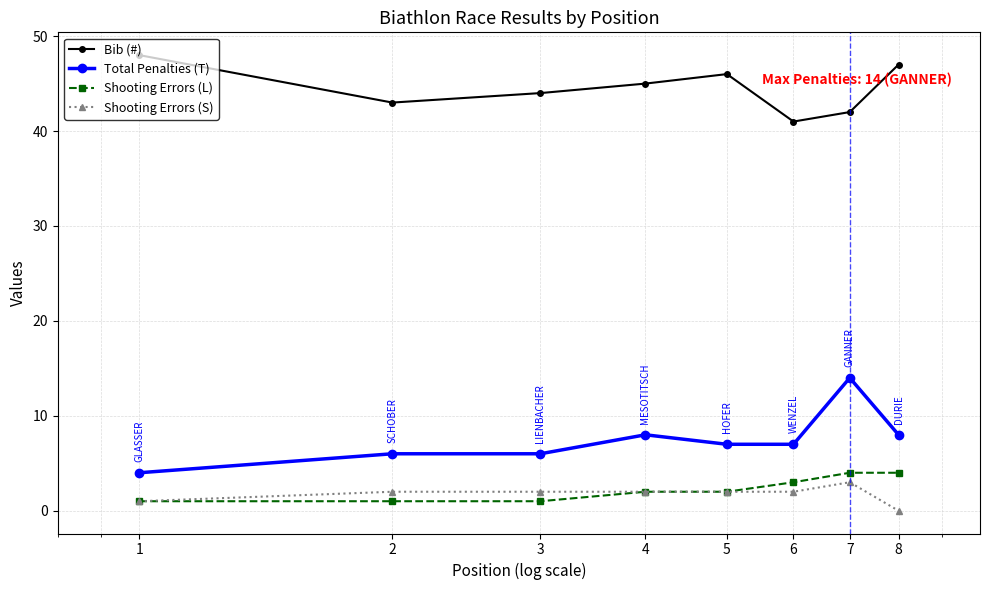

What is the highest value of the Shooting Errors (S) series?

3